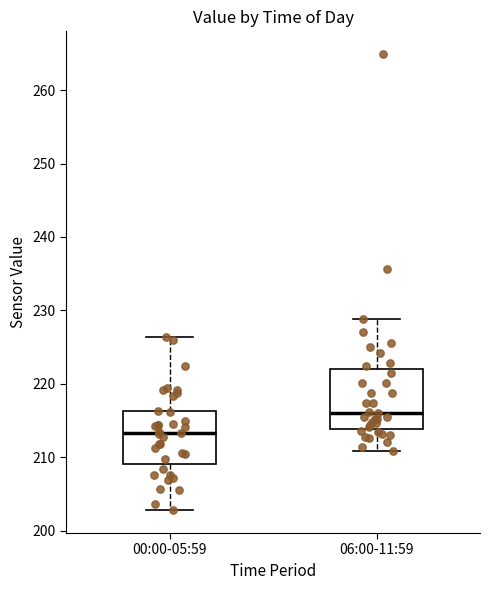

Reading left to right, read every box against the y-axis: the position of its median line, the range the box covers, and the ends of its whiskers. The values are not printed on the chart, so give them approximately, as read against the axis.

00:00-05:59: median 213, box 209 to 216, whiskers 203 to 226
06:00-11:59: median 216, box 214 to 222, whiskers 211 to 229